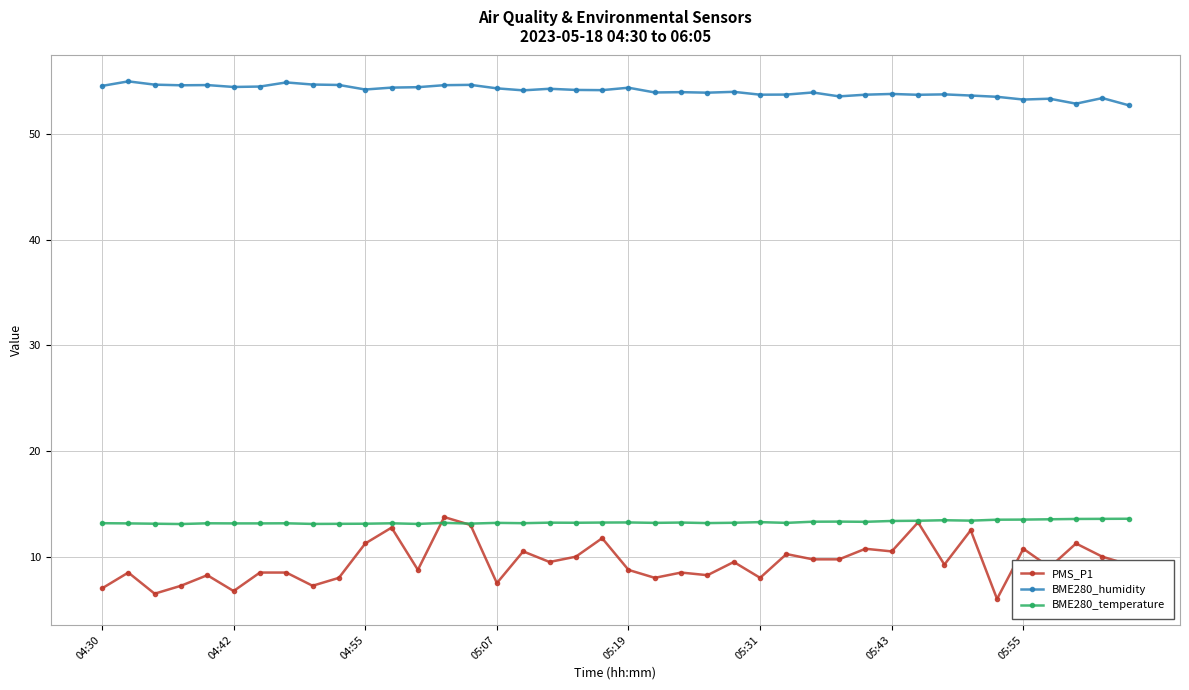

Is this an area chart (filled region under the line)?

No